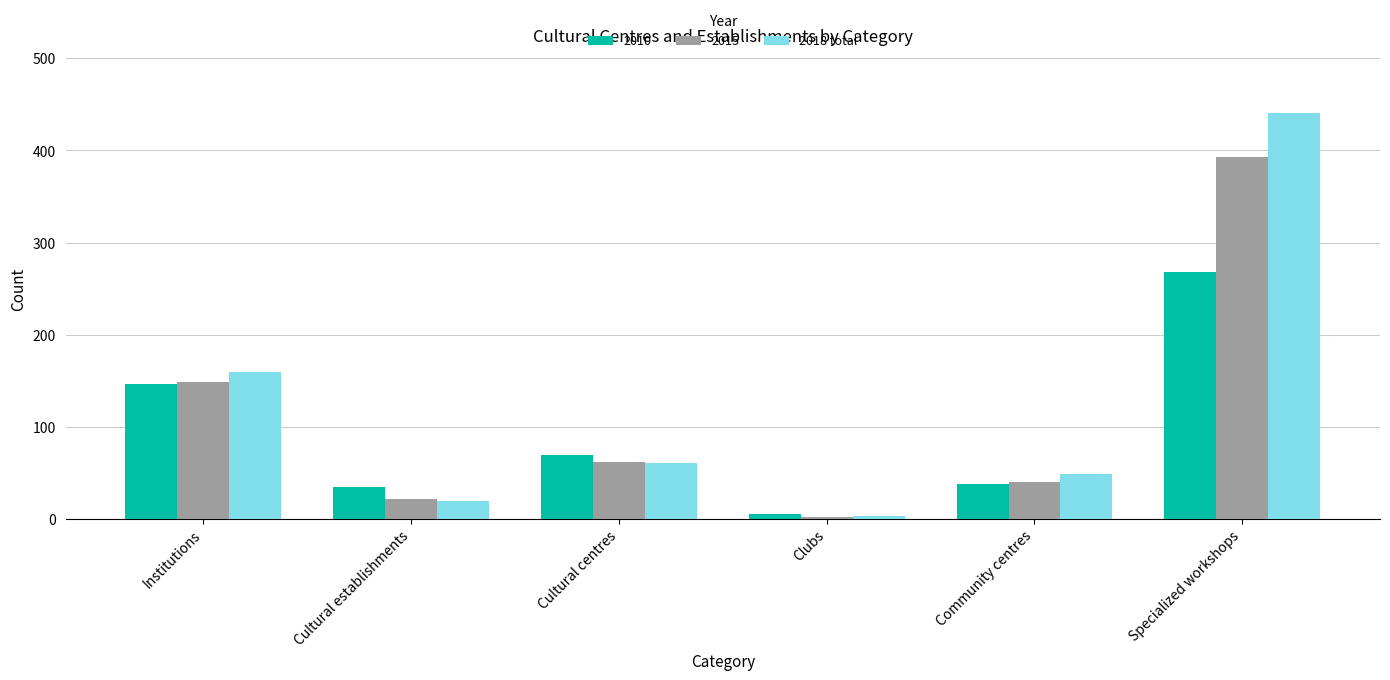

List the series in order of their peak value, lowest first.

2010, 2015, 2018 total